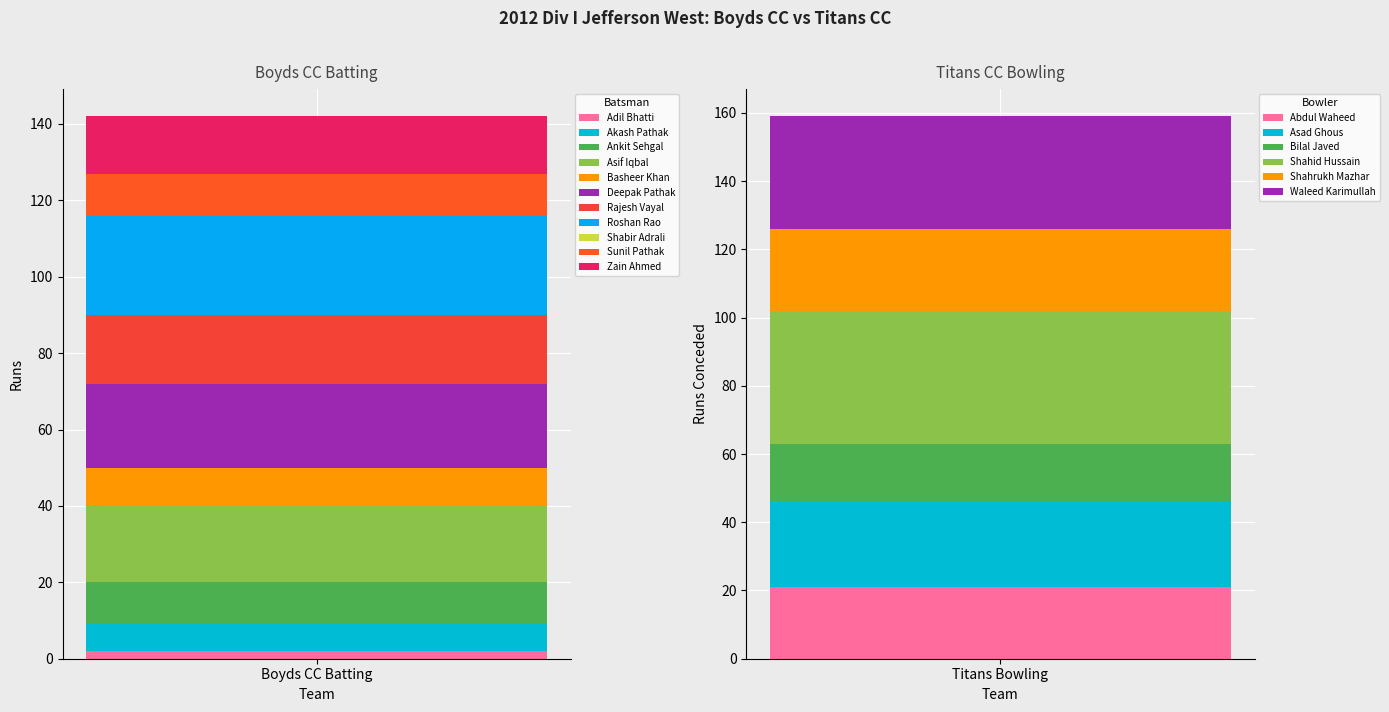

List the labels in order of Abdul Waheed value, smallest first.

Titans Bowling